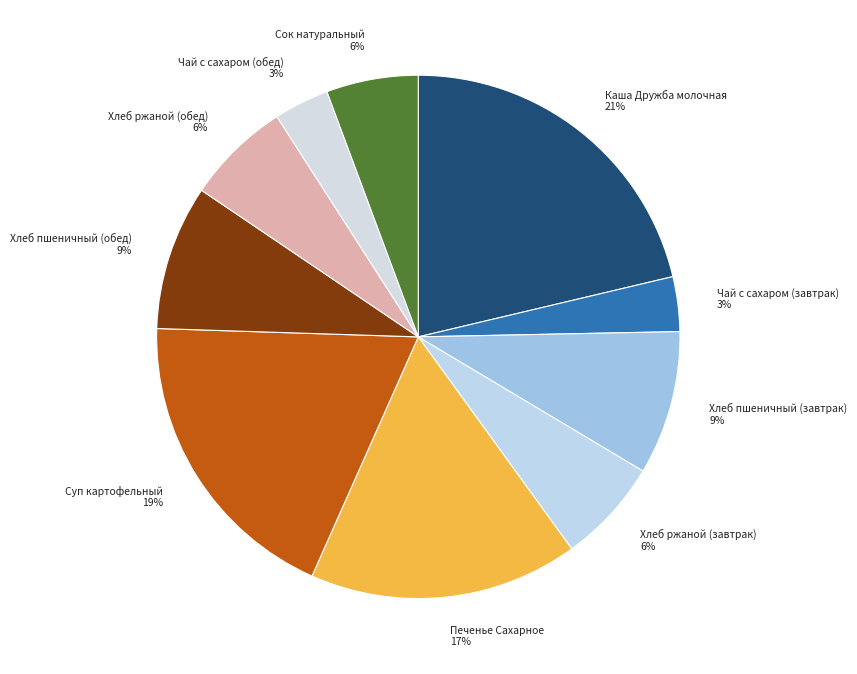

Does Хлеб ржаной (обед) account for over 50% of the chart?

No